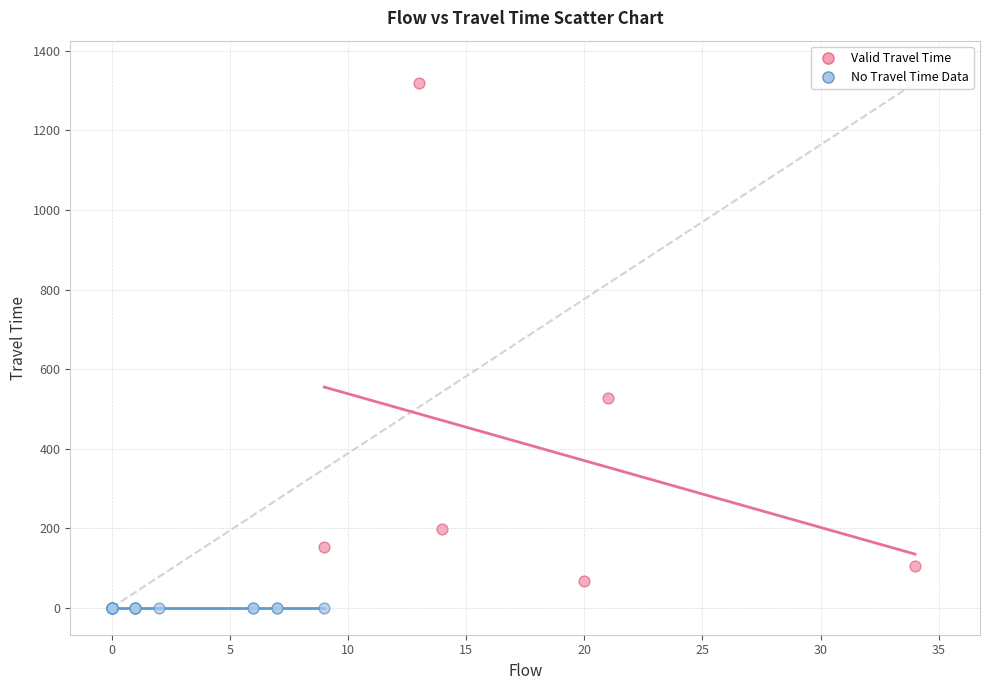

Which series contains the lowest Y value?

No Travel Time Data